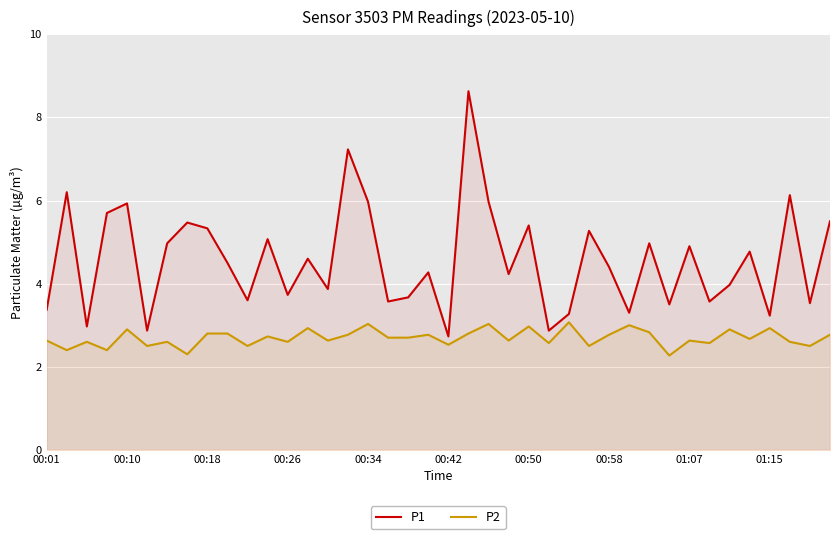

Which category has the lowest value in the P1 series?

00:42